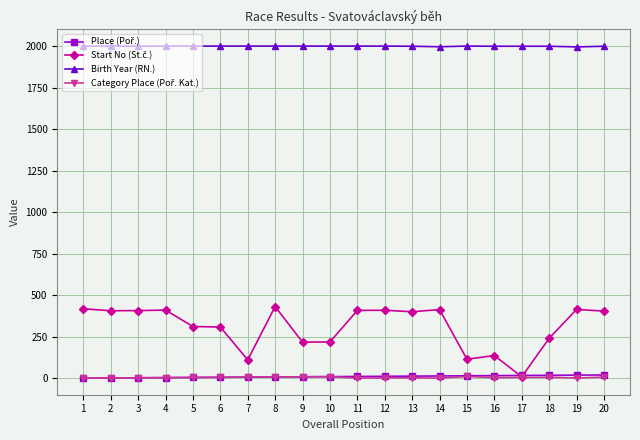

What is the lowest value of the Birth Year (RN.) series?

1997